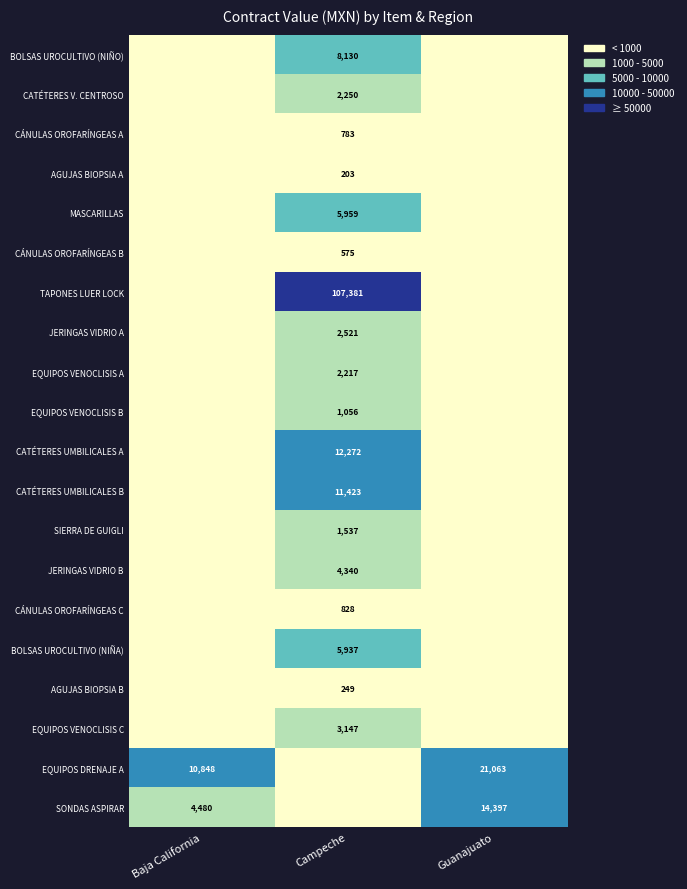

True or false: EQUIPOS VENOCLISIS B has a value of 699 at Campeche.

False